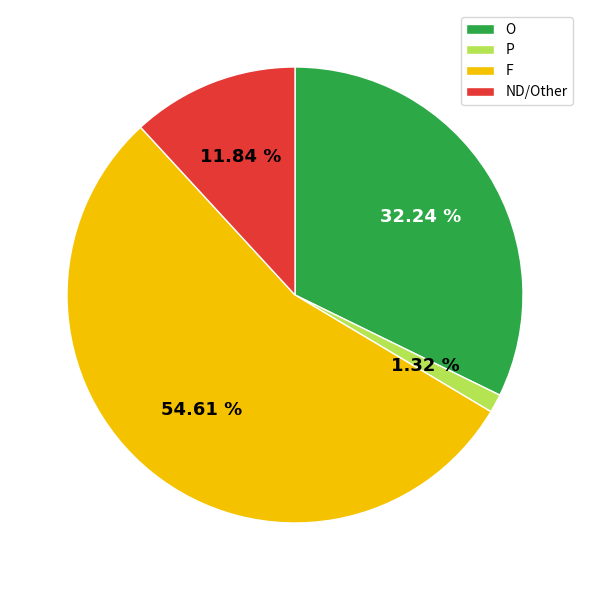

The F slice represents 31% of the pie. True or false?

False